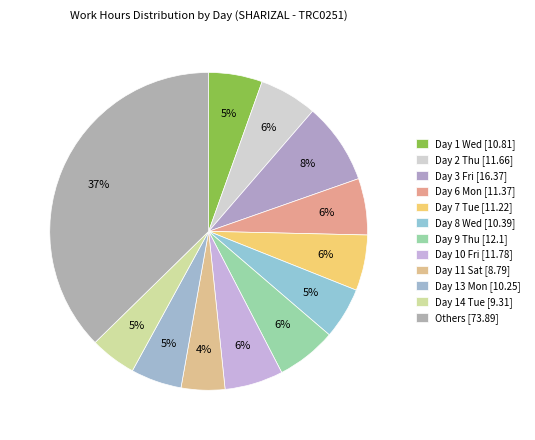

How many slices are in this pie chart?

12